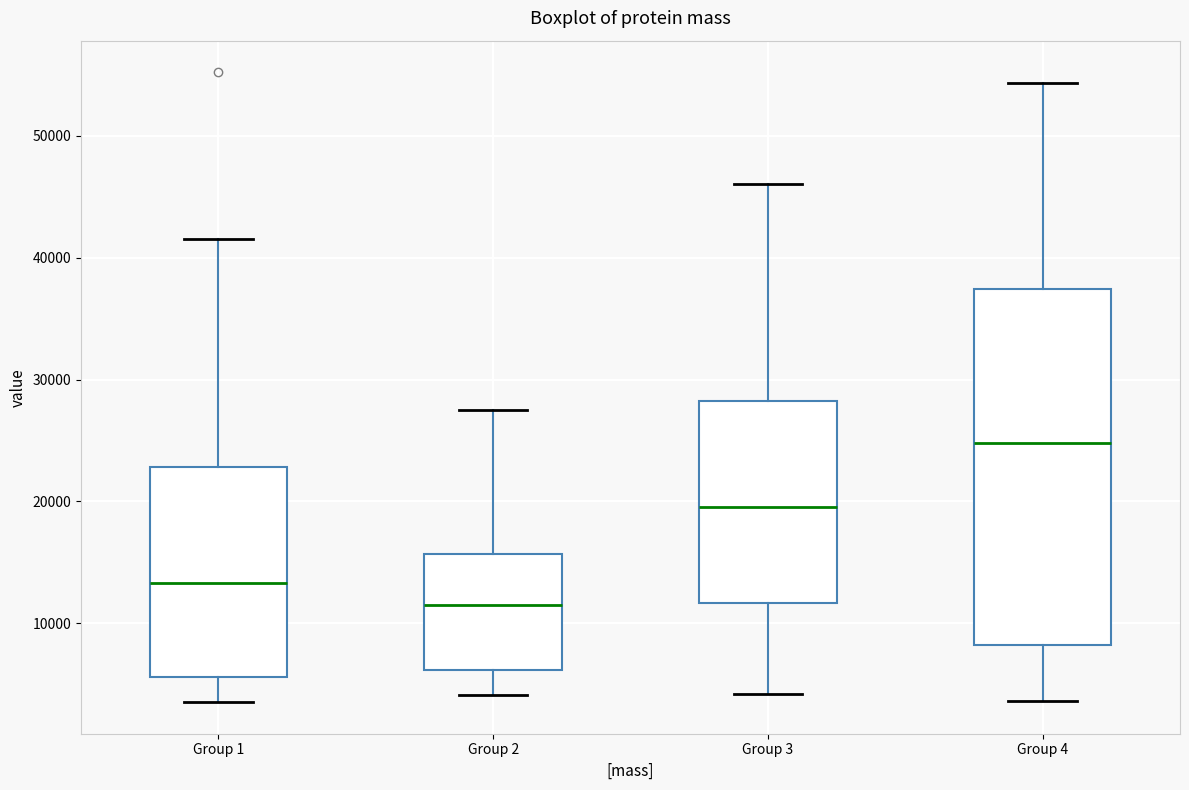

Which box's median line is the highest?

Group 4